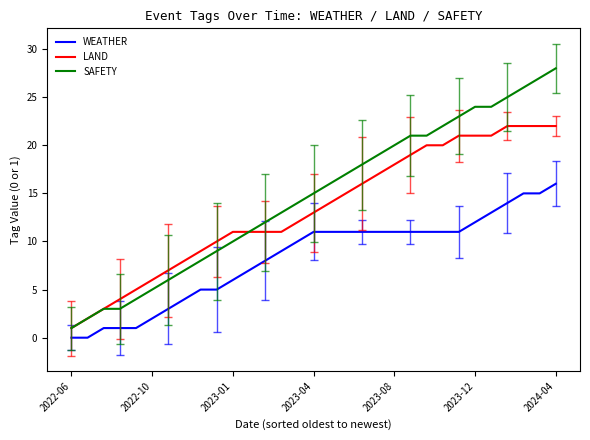

What is the greatest value displayed?

28